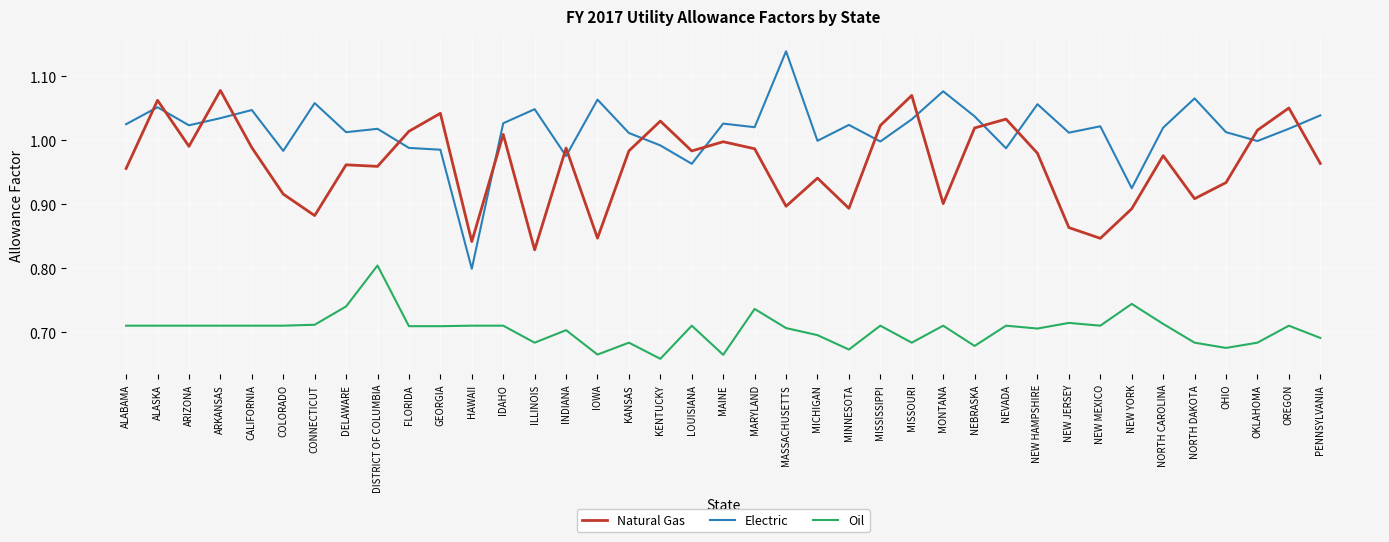

Which series changed the most between CONNECTICUT and NEW MEXICO?

Electric